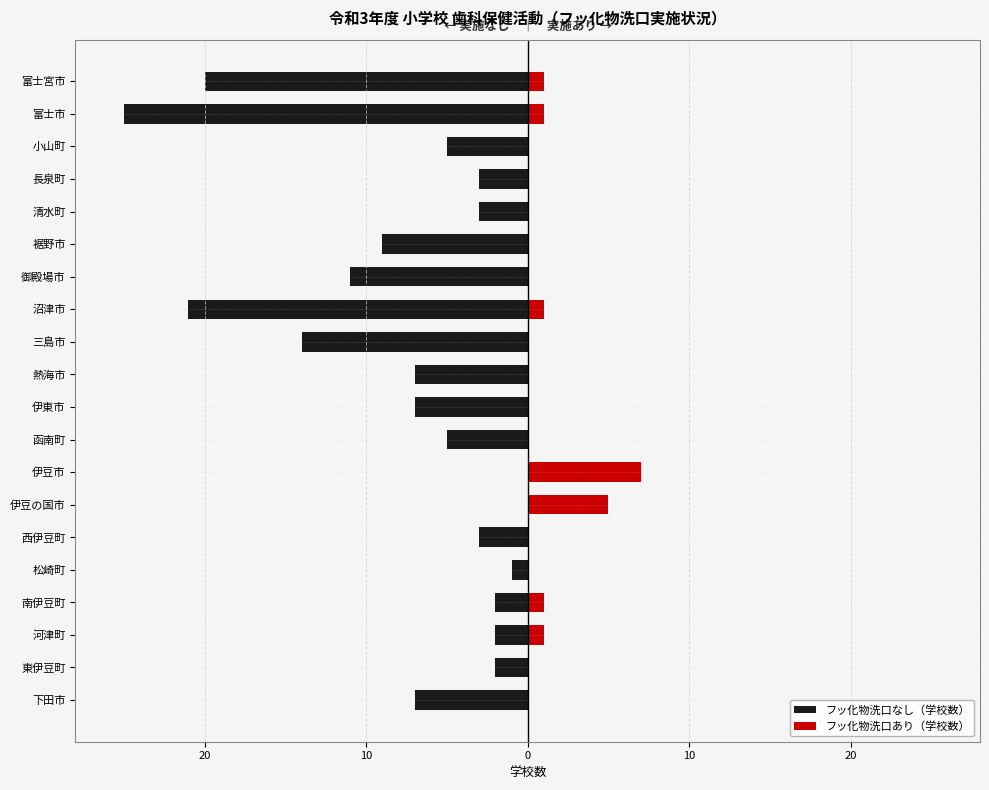

What is the sum of all フッ化物洗口なし（学校数） values?

-147